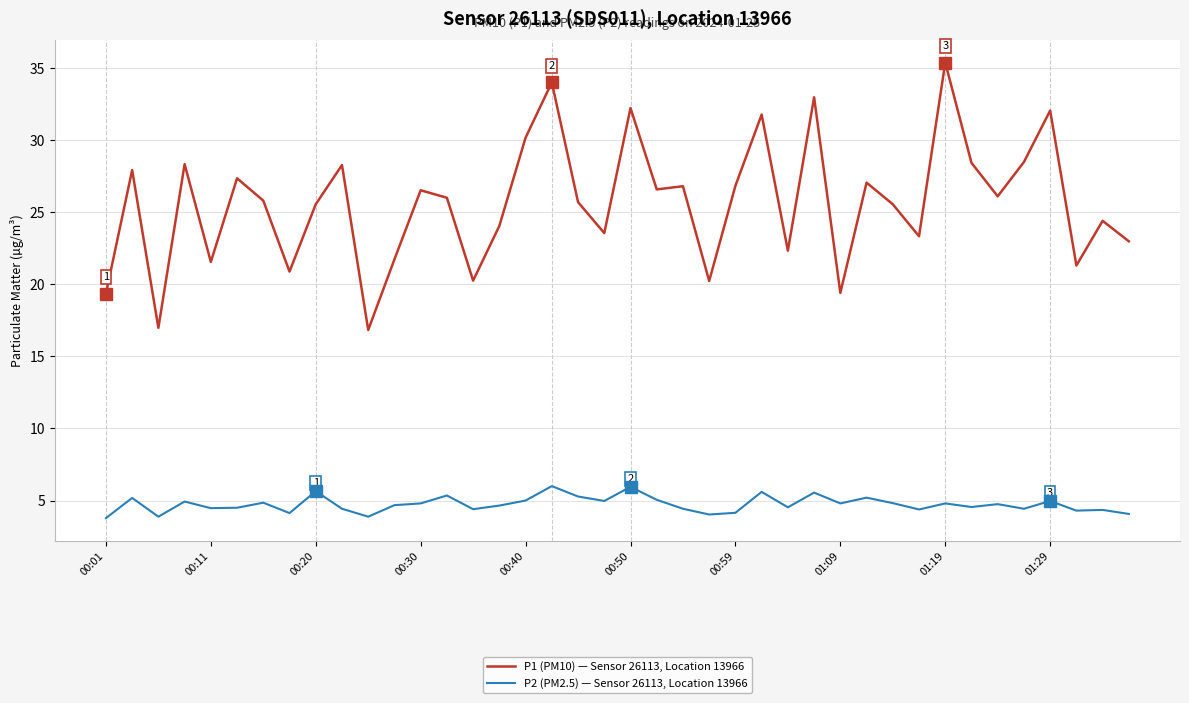

What is the highest value of the P2 (PM2.5) — Sensor 26113, Location 13966 series?

6.0